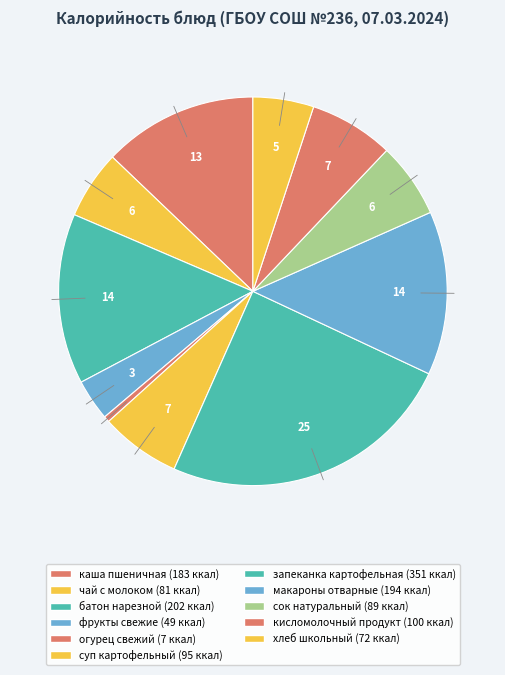

To the nearest percent, what is the average slice percentage?

9%